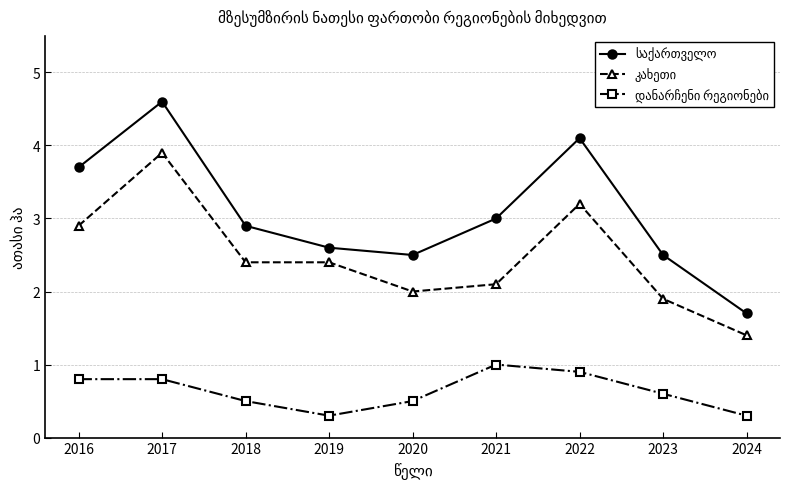

What is the total value across all series at 2021?

6.1